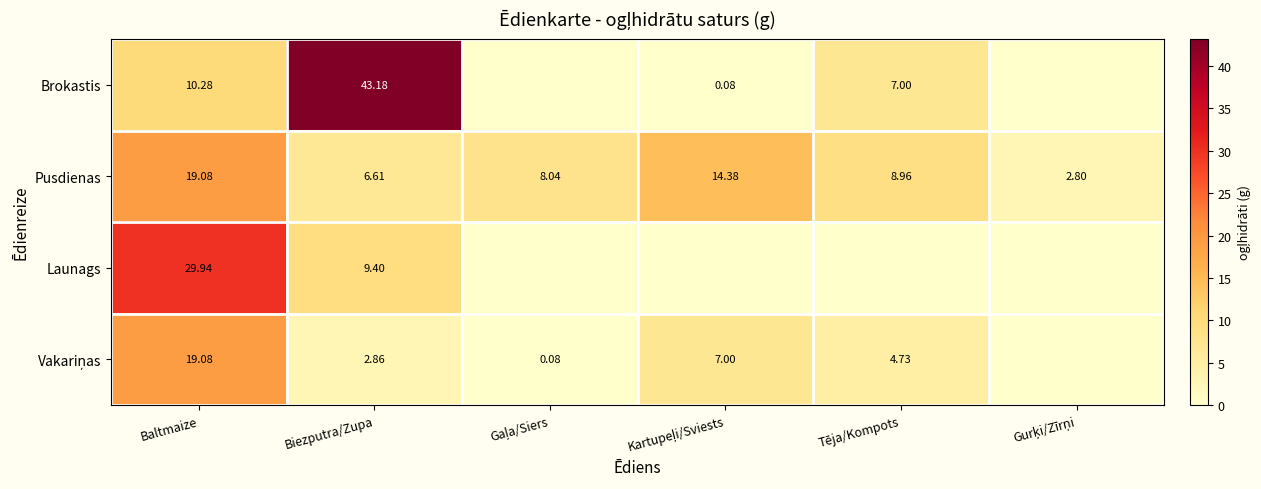

How many categories are shown in the chart?

6